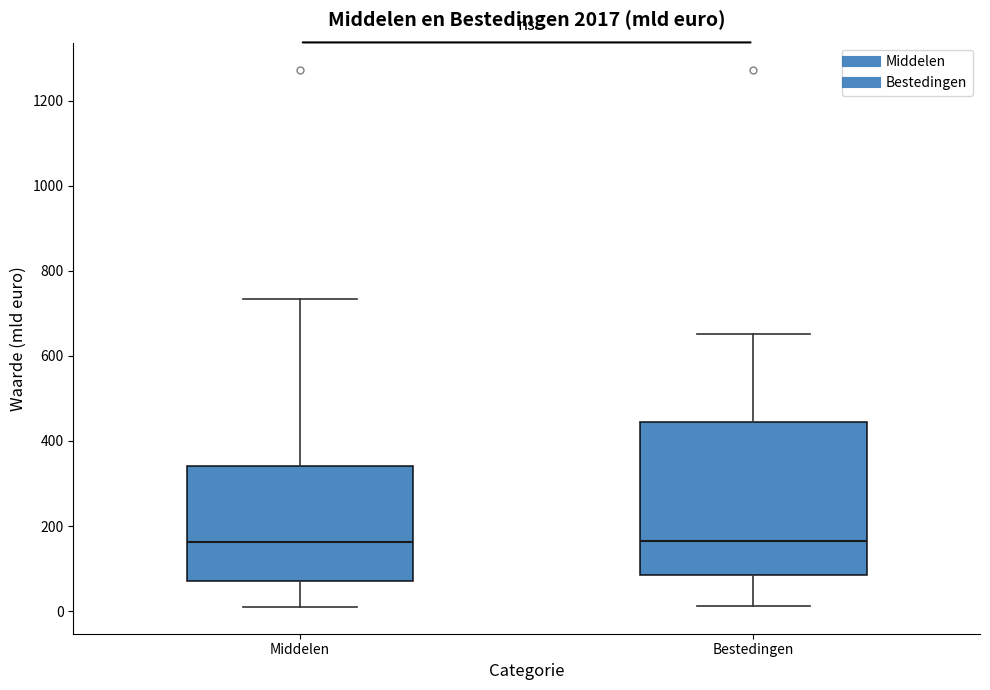

Reading left to right, read every box against the y-axis: the position of its median line, the range the box covers, and the ends of its whiskers. The values are not printed on the chart, so give them approximately, as read against the axis.

Middelen: median 160, box 80 to 340, whiskers 0 to 740
Bestedingen: median 160, box 80 to 440, whiskers 20 to 660